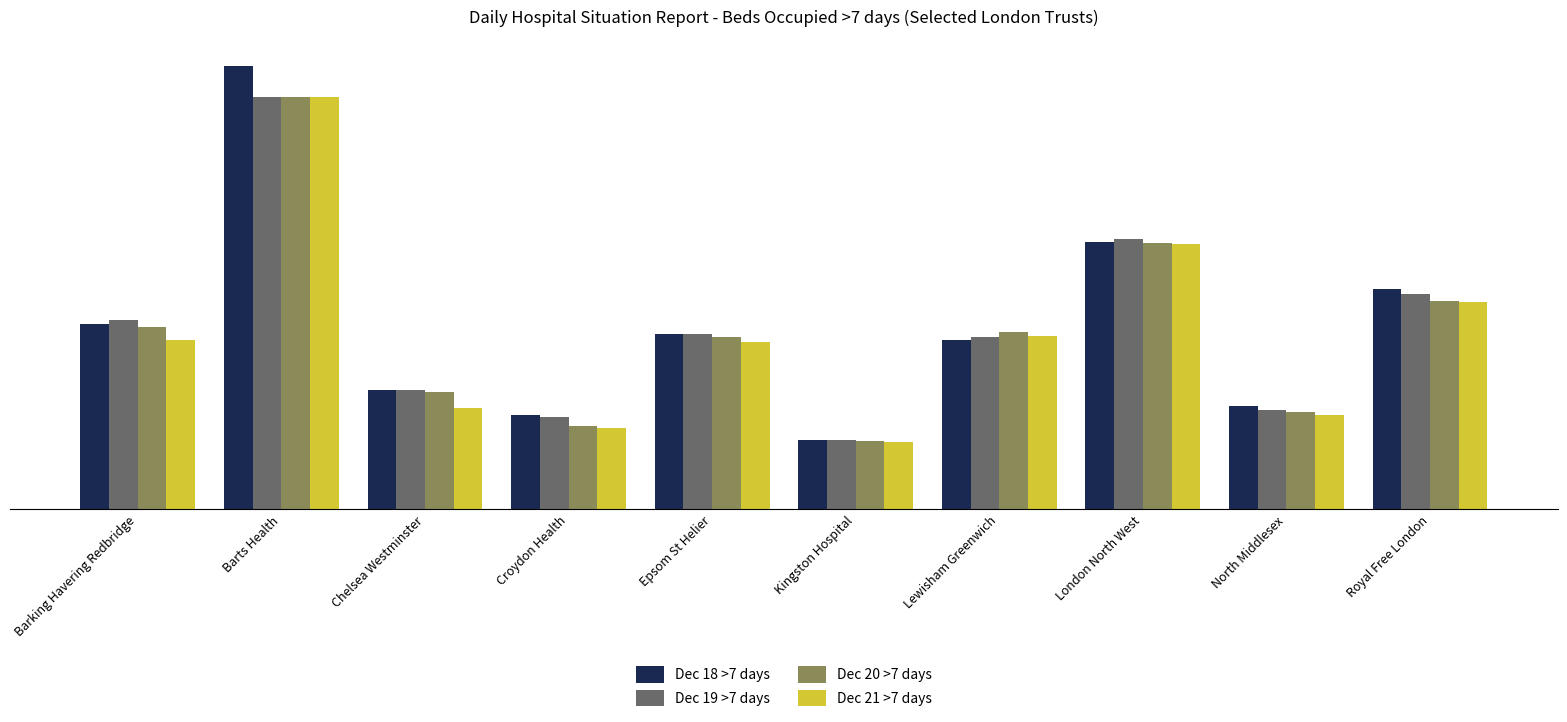

What is the difference between the maximum and minimum values in the Dec 21 >7 days series?

765